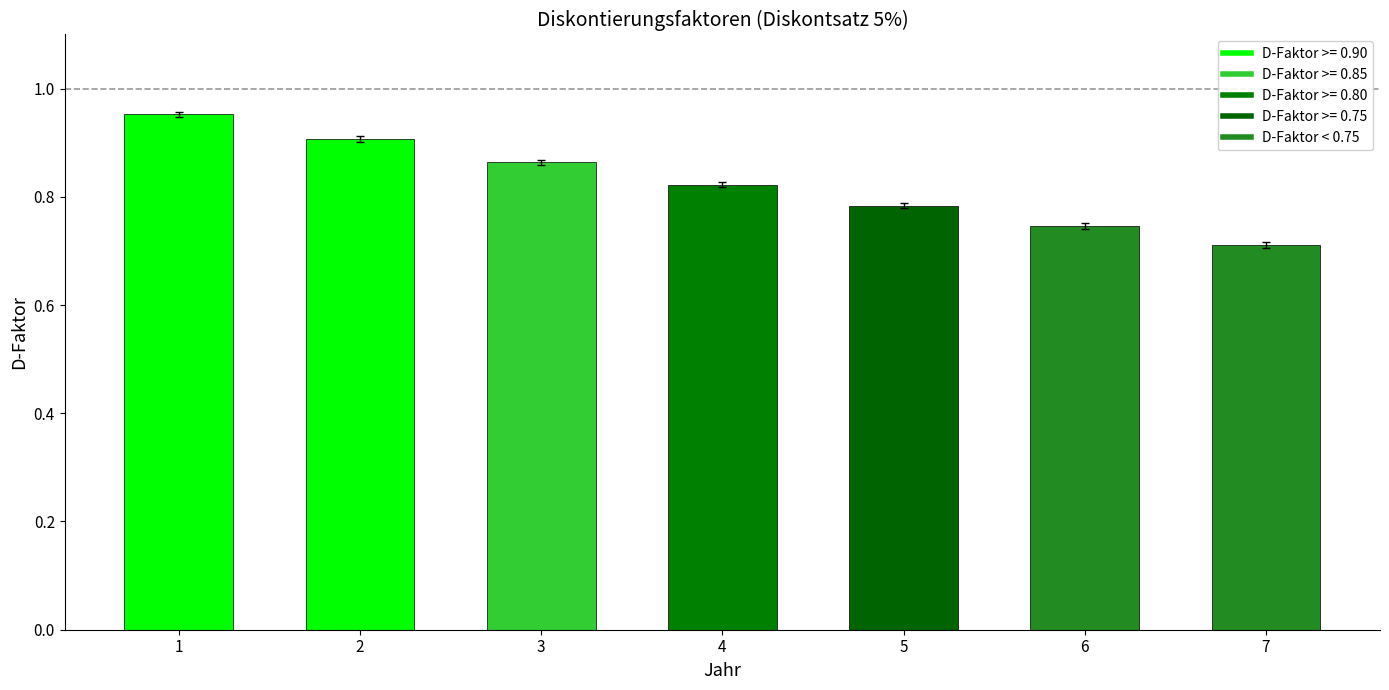

Rank the categories by value from lowest to highest.

7, 6, 5, 4, 3, 2, 1